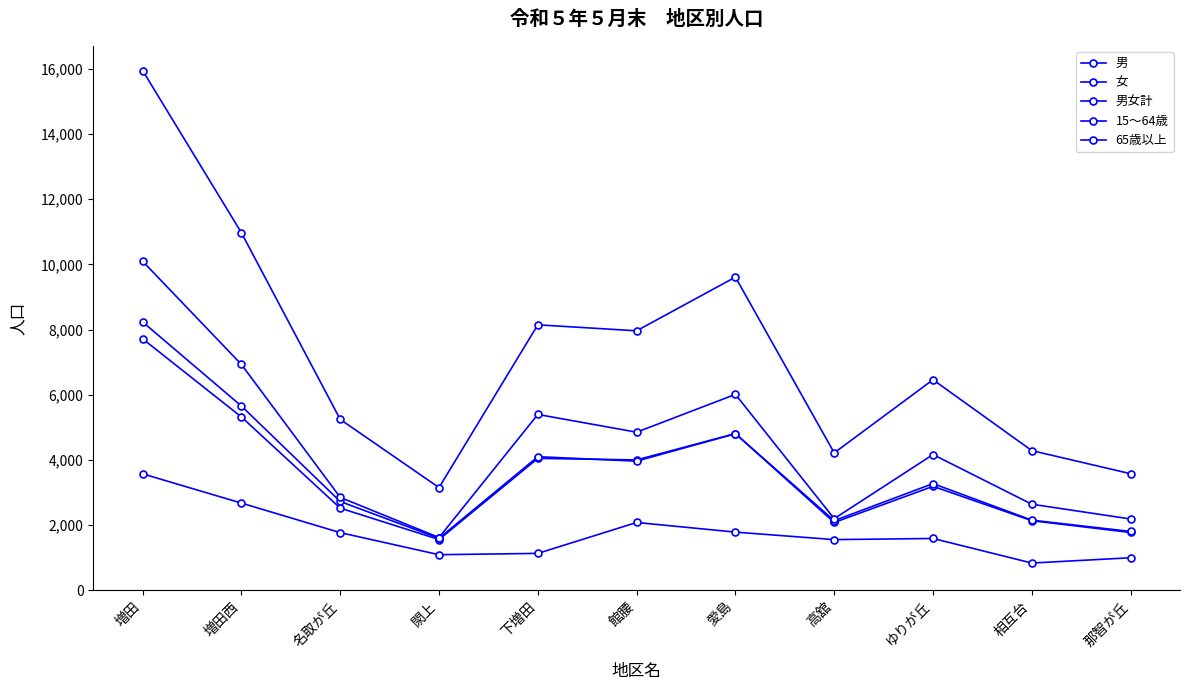

At which category is the sum across all series the highest?

増田